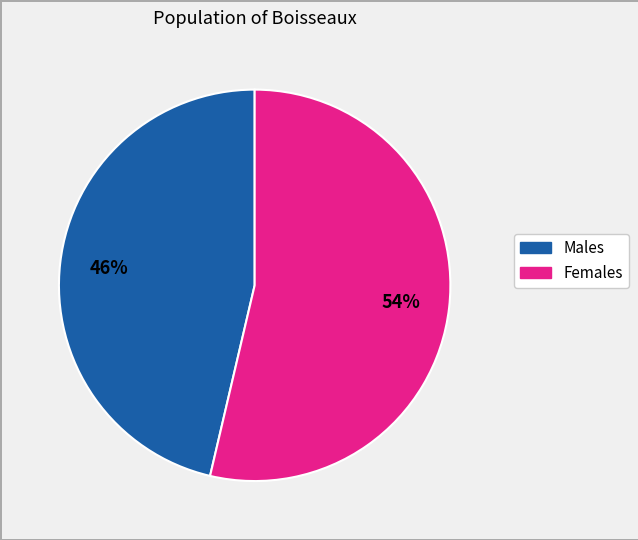

Is there a majority slice in this chart?

Yes